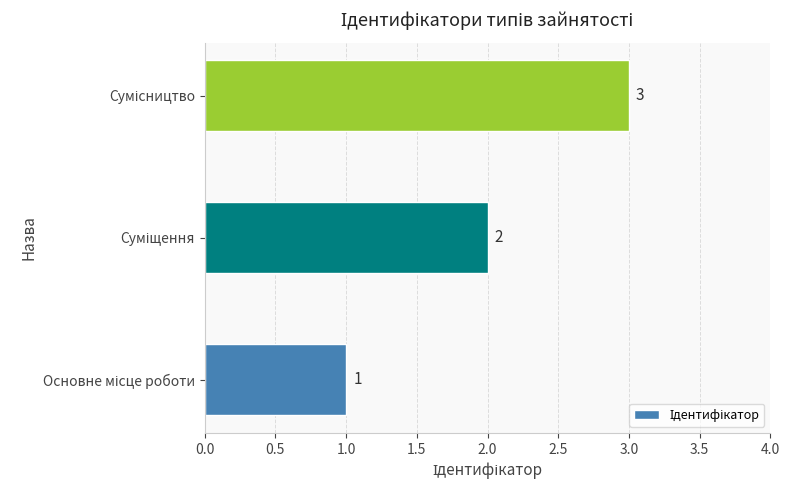

What is the greatest value displayed?

3